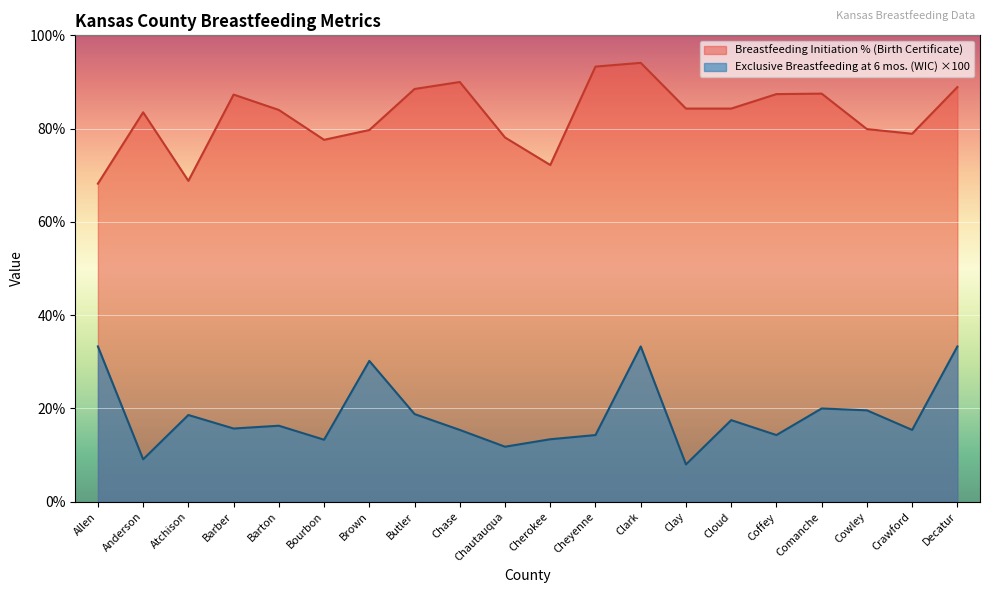

What is the minimum value shown in the chart?

8.0